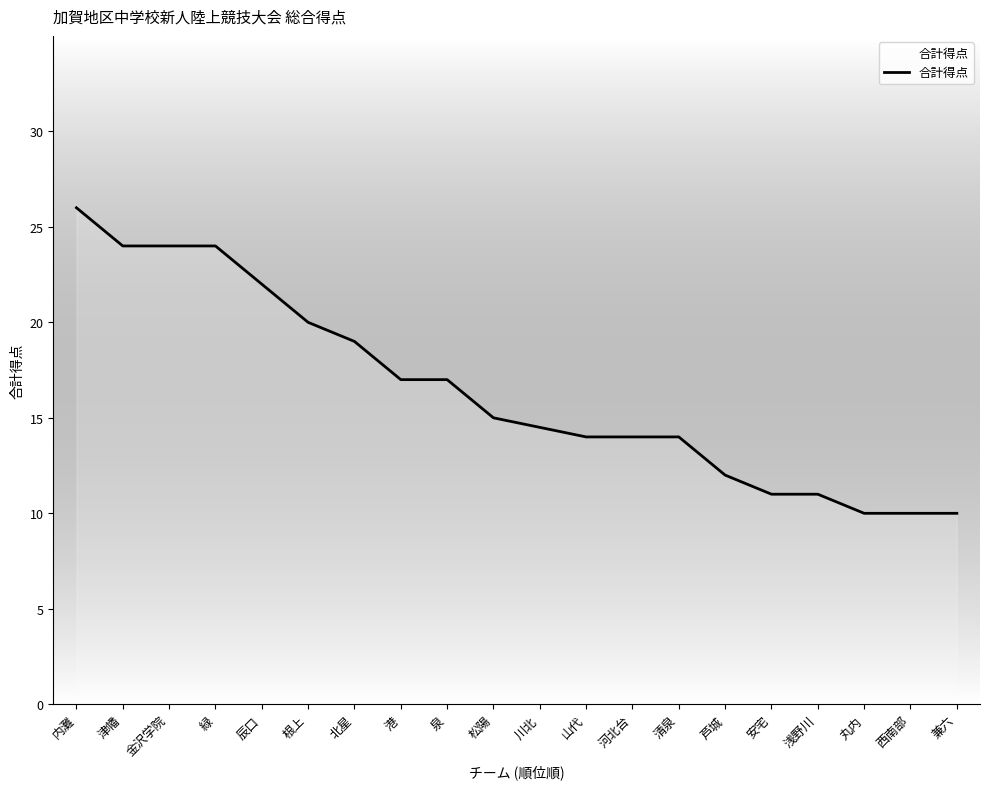

Which has a higher value, 河北台 or 根上?

根上